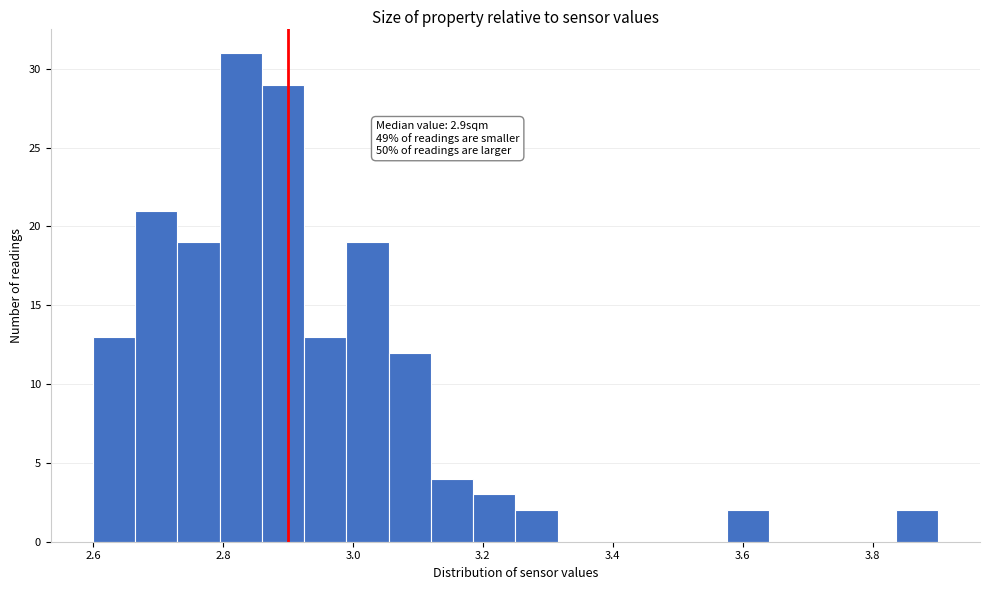

Read against the x-axis, roughly where is the centre of the tallest bar?

2.82